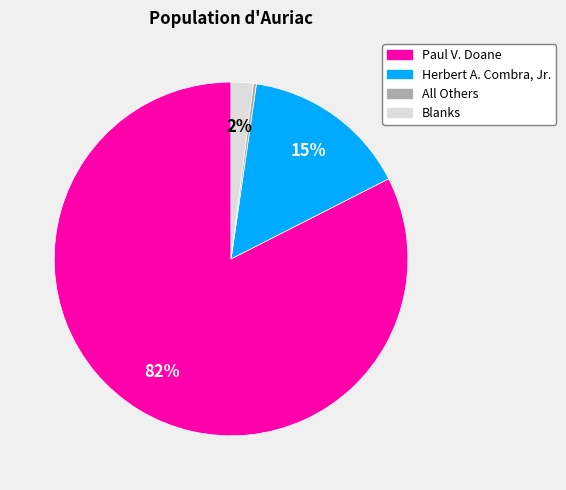

What percentage is the Herbert A. Combra, Jr. slice, to the nearest percent?

15%